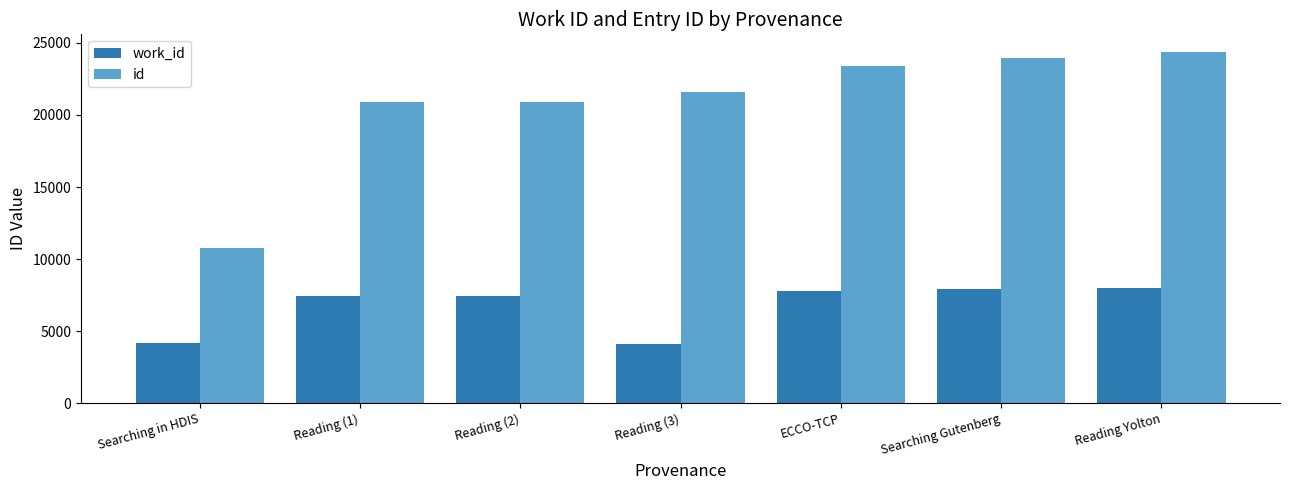

At Reading Yolton, list the series in order from largest to smallest.

id, work_id